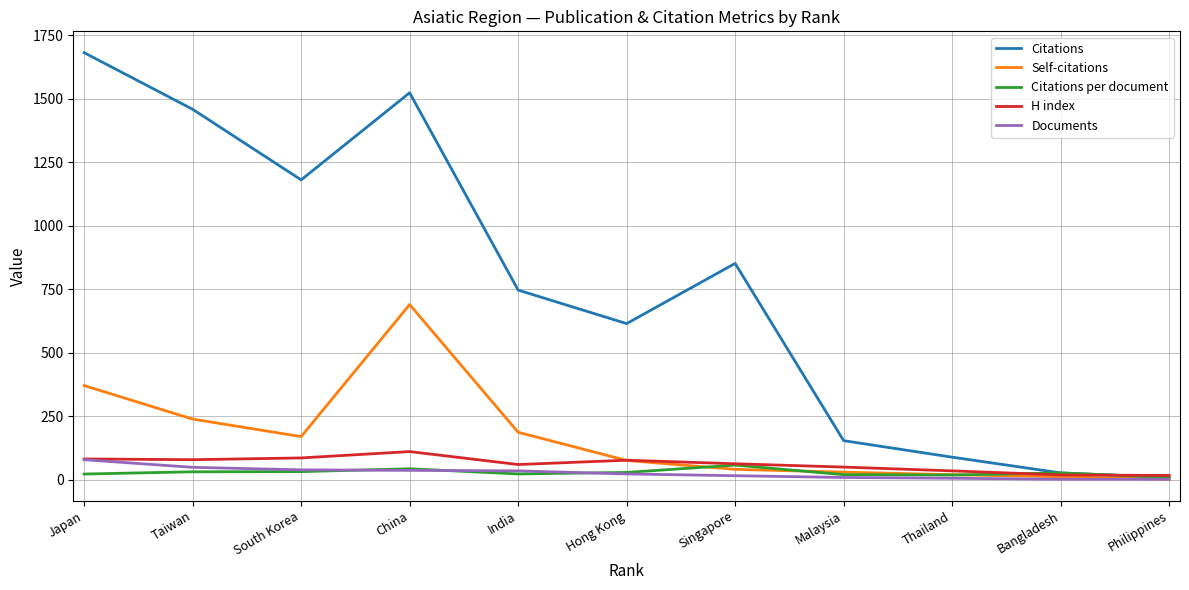

What is the difference between the maximum and second lowest values in the Citations per document series?

39.1